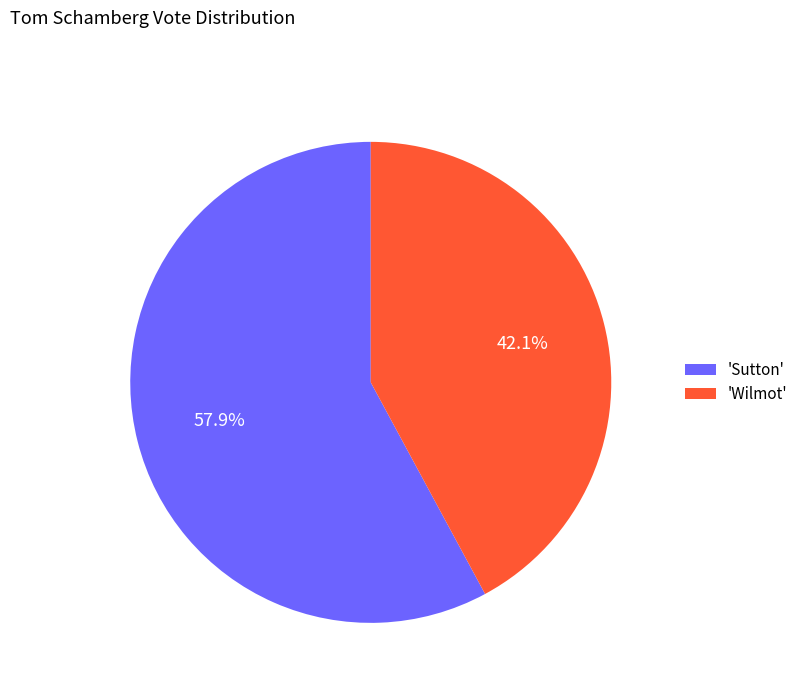

To the nearest percent, what is the difference between the largest and smallest slice percentages?

16%